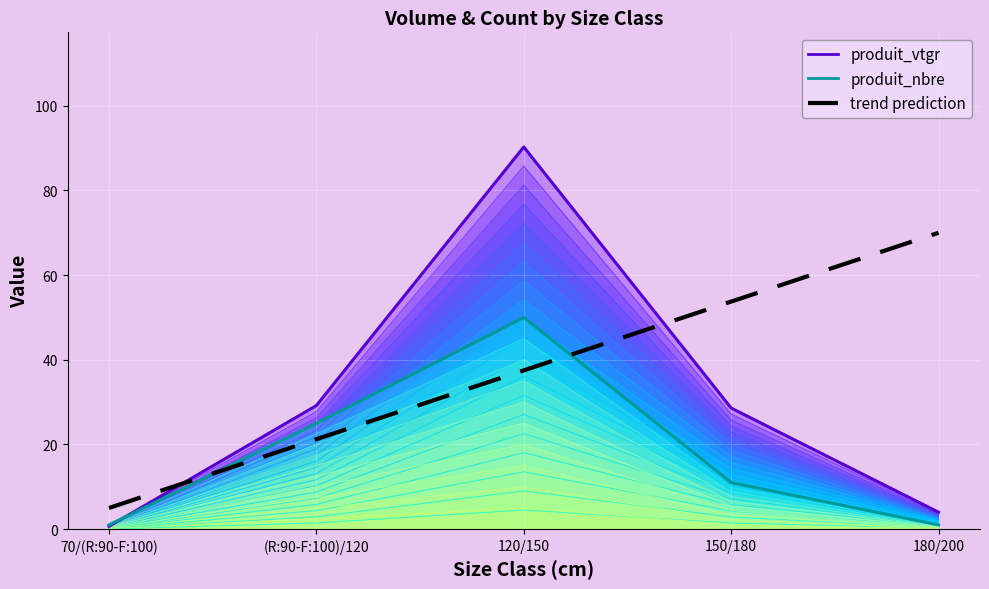

At (R:90-F:100)/120, list the series in order from smallest to largest.

trend prediction, produit_nbre, produit_vtgr layer 20, produit_vtgr